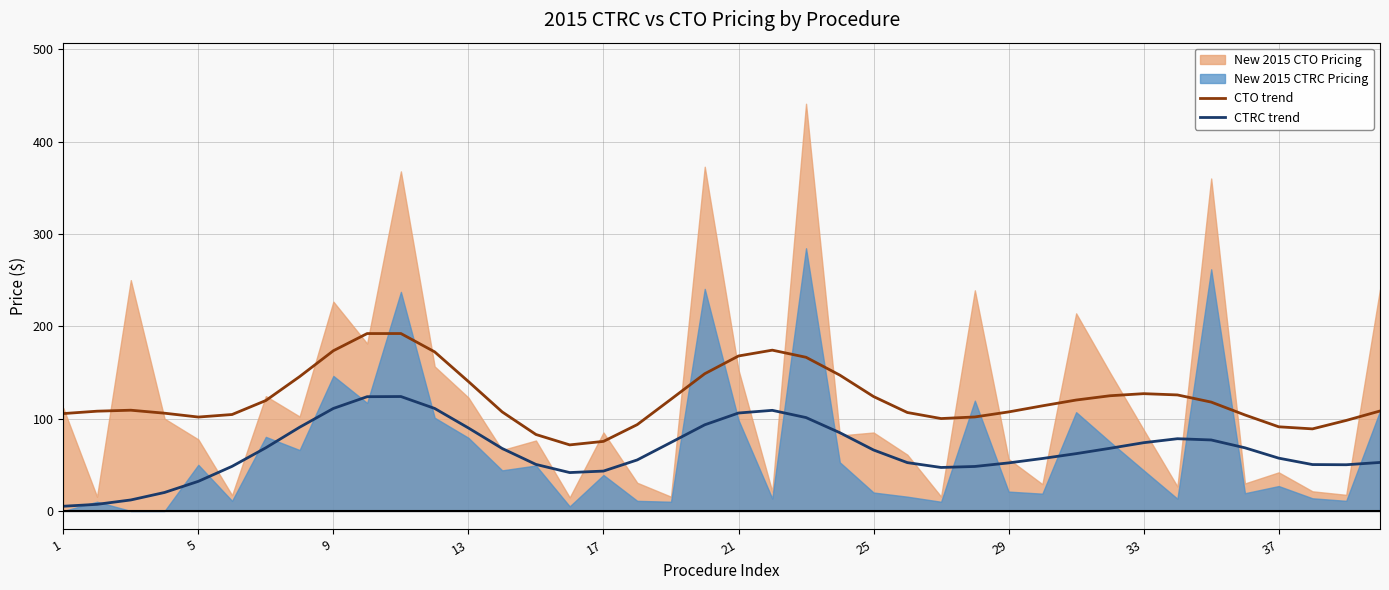

Reading right to left, extract all data points from this chart.

CTO trend: 108.3	98.1	88.9	91.2	104.0	117.9	125.7	127.1	124.8	120.2	113.9	107.3	101.8	100.1	106.7	123.9	147.1	166.4	174.2	167.9	148.6	121.0	93.5	75.4	71.6	82.8	107.3	140.2	172.3	192.2	192.1	173.5	145.5	119.6	104.5	101.7	105.9	109.1	108.1	105.5
CTRC trend: 52.6	50.1	50.3	57.2	68.4	76.9	78.3	74.0	67.9	62.1	56.8	52.1	48.2	47.1	52.4	66.0	84.8	101.2	109.0	106.1	93.3	74.2	55.3	43.2	41.6	50.4	67.7	89.9	111.1	123.9	123.8	111.0	90.7	68.5	48.4	32.1	20.1	12.0	7.2	5.1